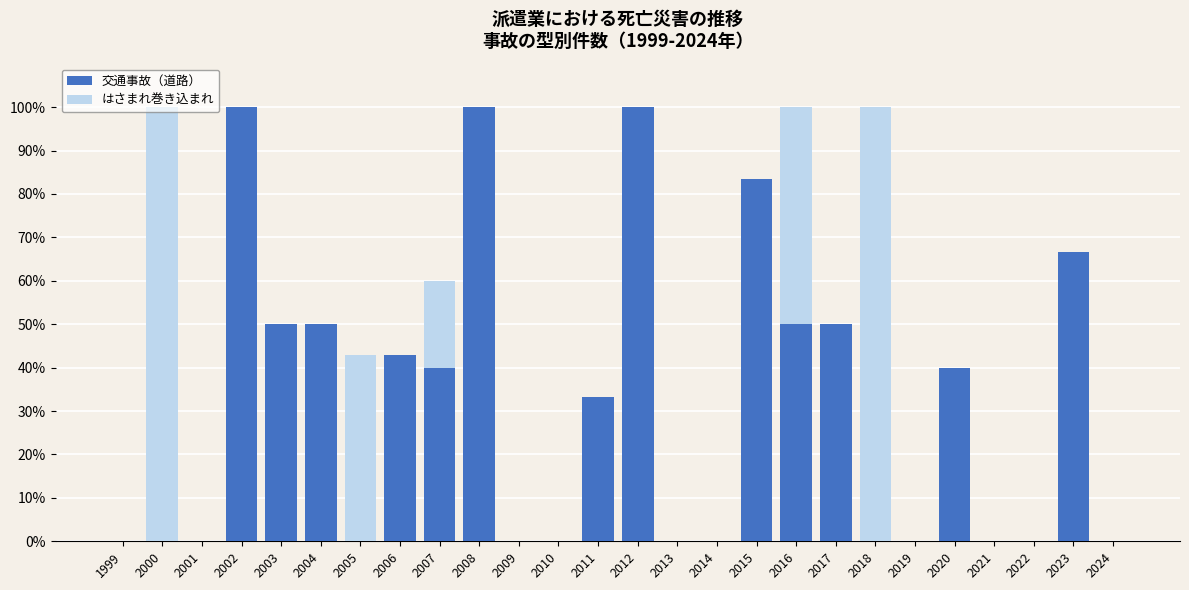

What is the total value across all series at 2000?

100.0